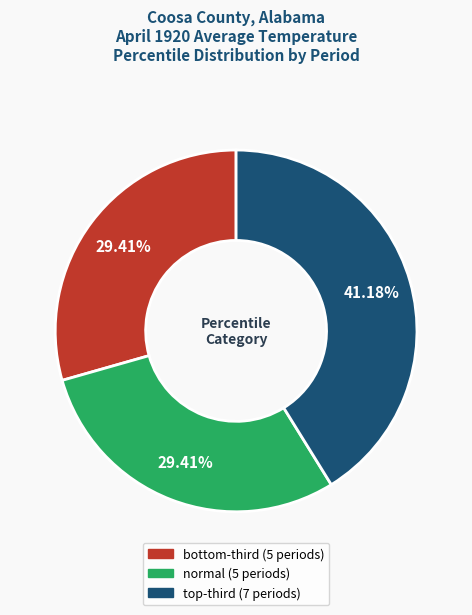

Is it true that normal is 18% of the pie?

False